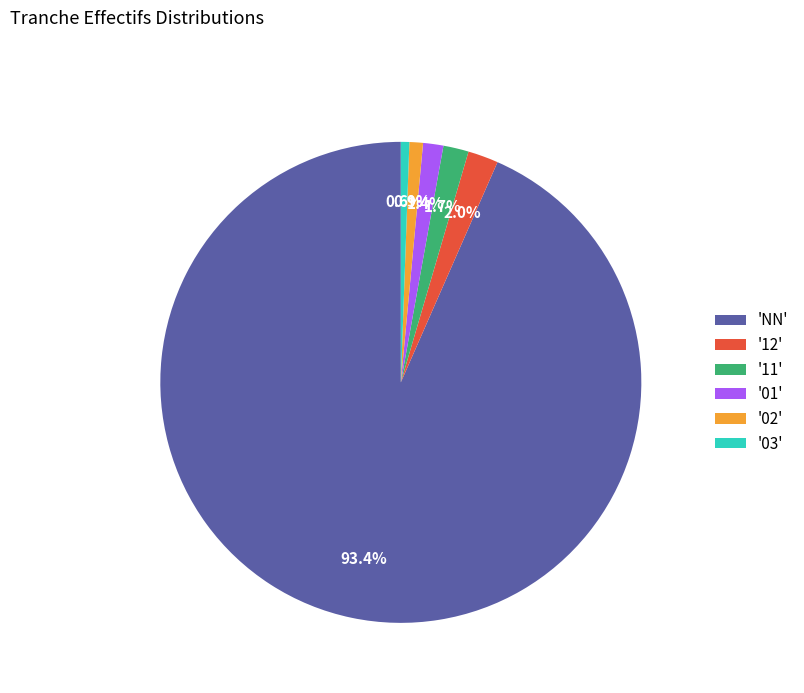

How many slices are in this pie chart?

6